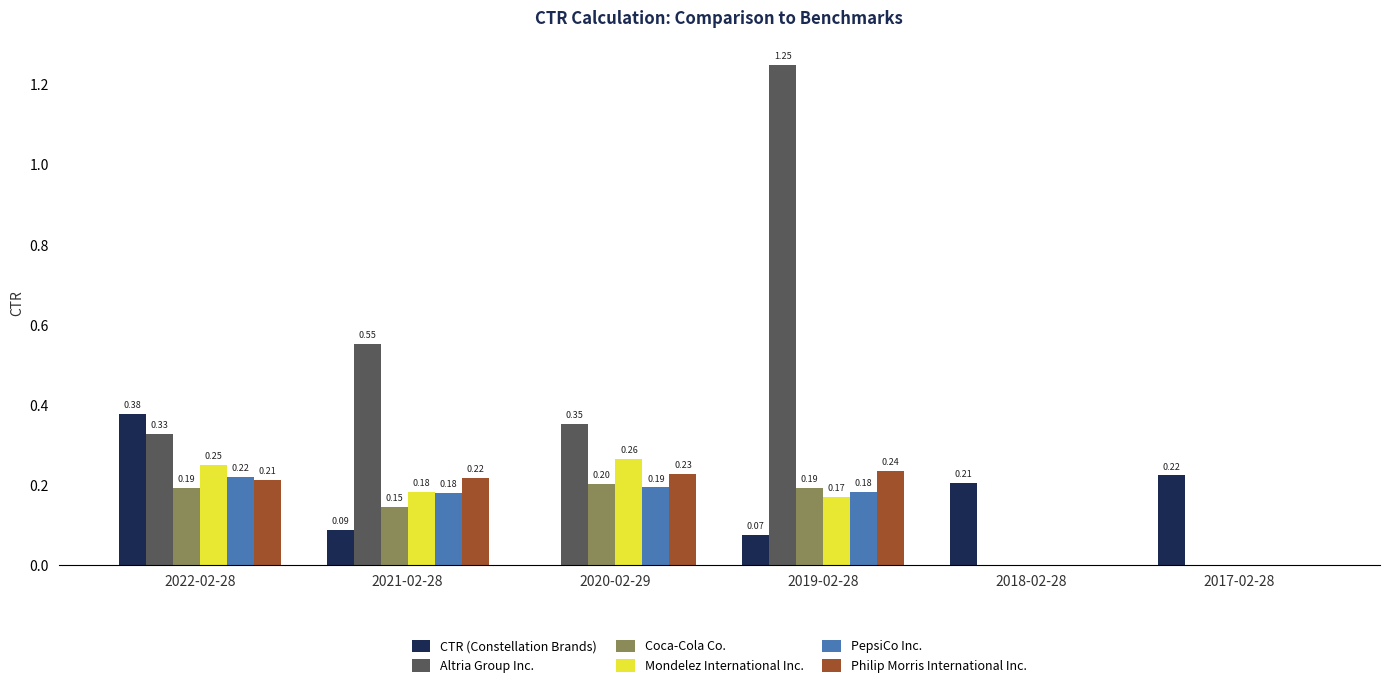

What is the sum of all Altria Group Inc. values?

2.5